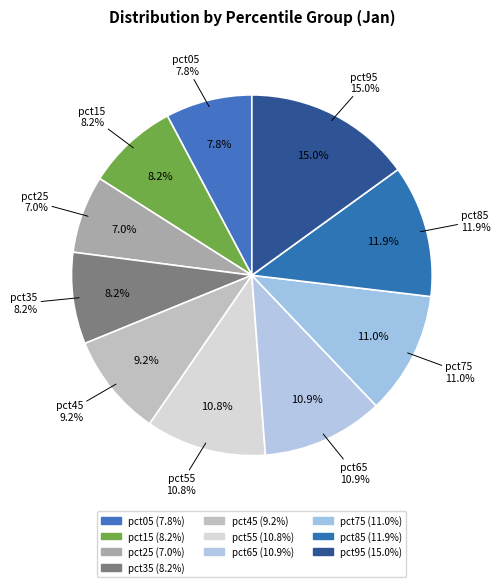

To the nearest percent, what is the combined percentage of pct65 and pct95?

26%